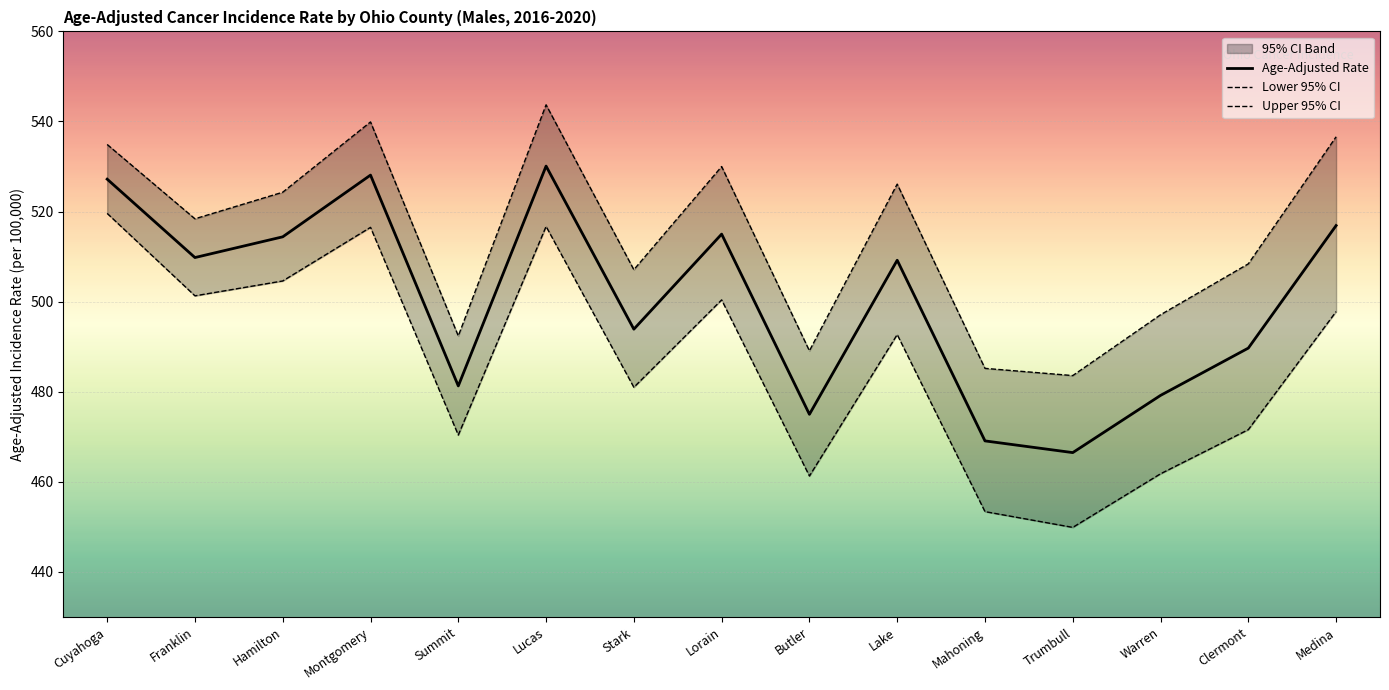

What is the difference between the Lower 95% CI values at Lake and Mahoning?

39.3